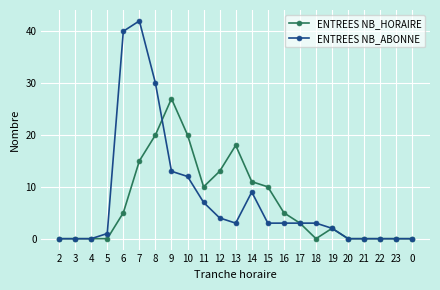

The ENTREES NB_ABONNE series shows 28 at 7. True or false?

False